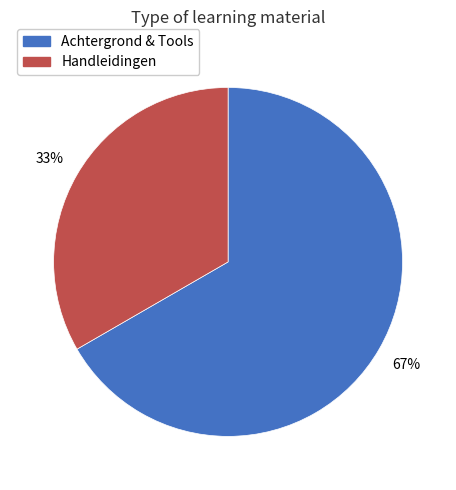

Is there any slice that represents more than half of the pie?

Yes